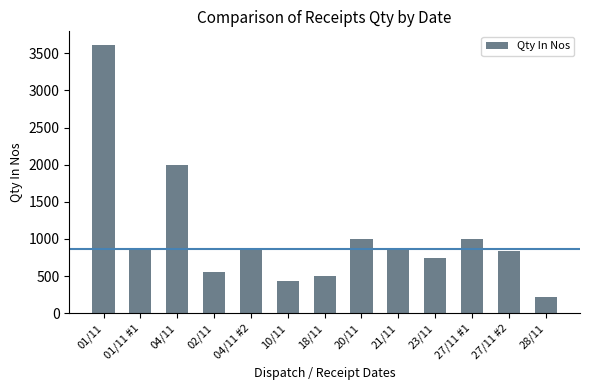

What is the difference between the values at 04/11 and 01/11 #1?

1120